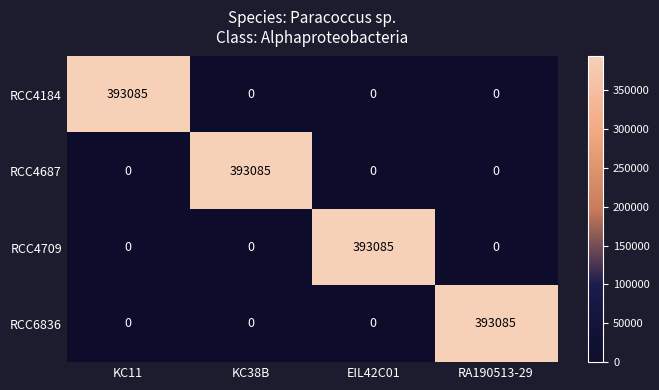

Reading left to right, what are all the values shown in this chart?

RCC4184: KC11=393085	KC38B=0	EIL42C01=0	RA190513-29=0
RCC4687: KC11=0	KC38B=393085	EIL42C01=0	RA190513-29=0
RCC4709: KC11=0	KC38B=0	EIL42C01=393085	RA190513-29=0
RCC6836: KC11=0	KC38B=0	EIL42C01=0	RA190513-29=393085